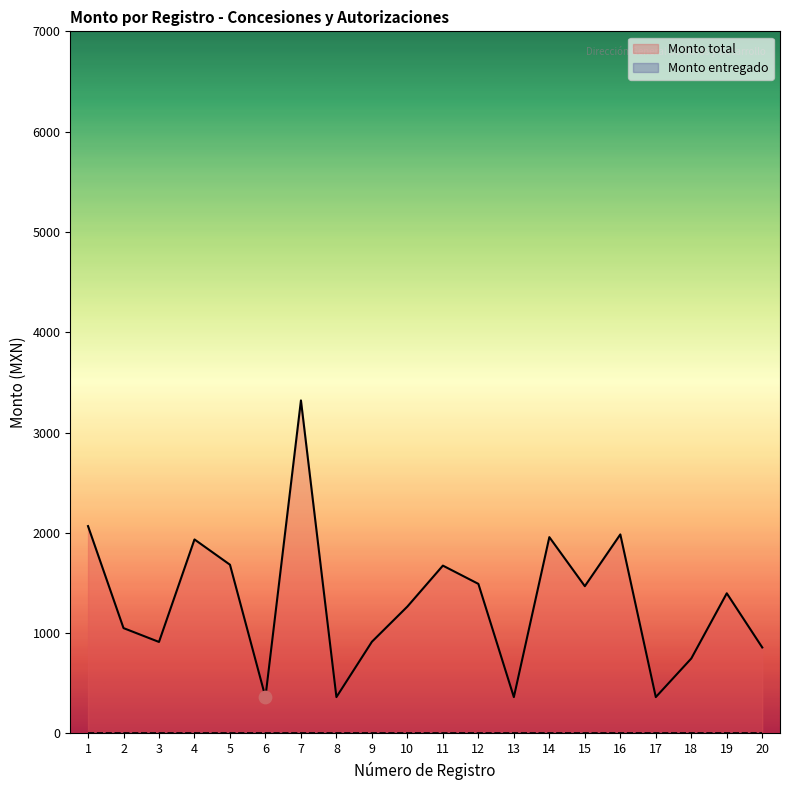

What is the change in value from 2 to 8?

-688